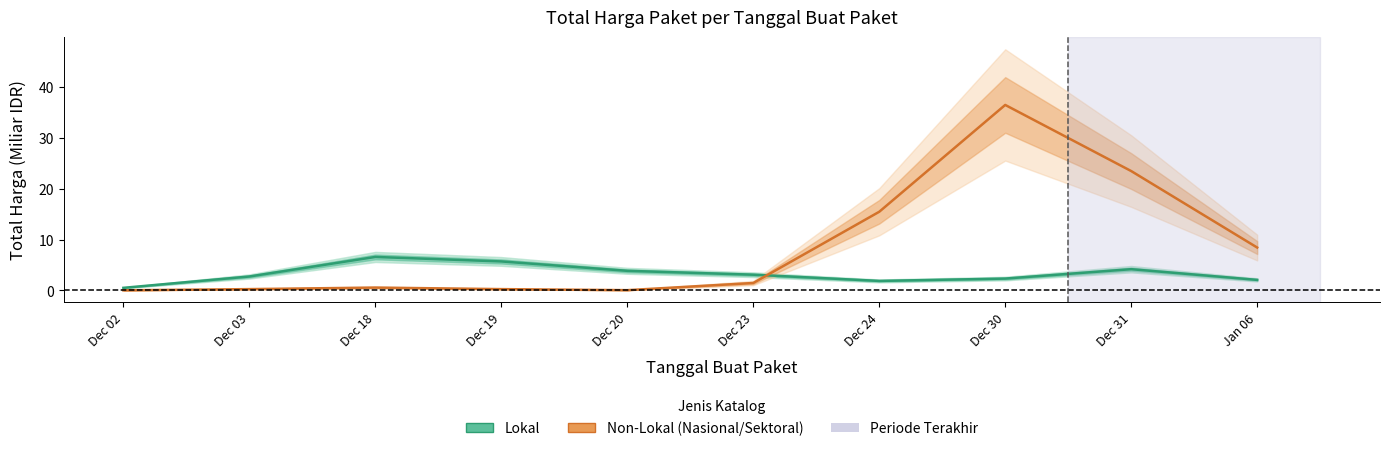

Rank the series by their maximum value, from highest to lowest.

Non-Lokal (Nasional/Sektoral), Lokal